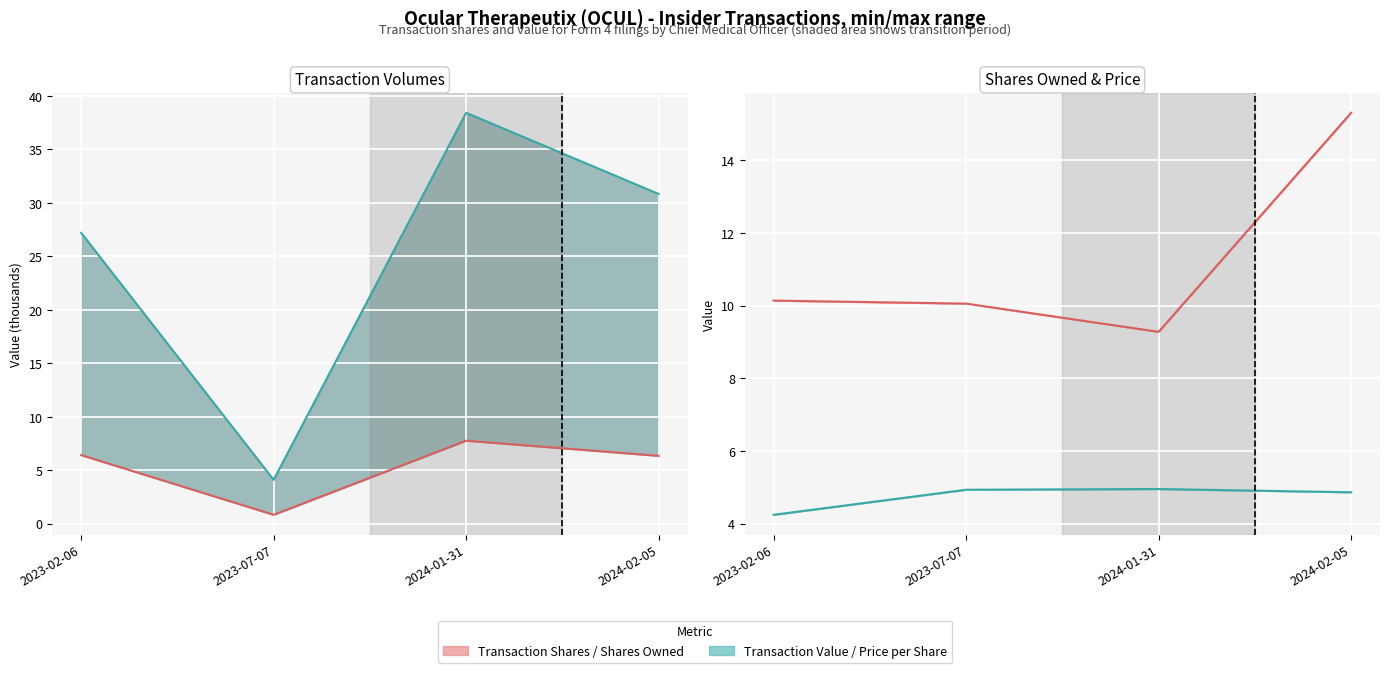

Rank the categories by sharesOwnedFollowingTransaction value from highest to lowest.

2024-02-05, 2023-02-06, 2023-07-07, 2024-01-31